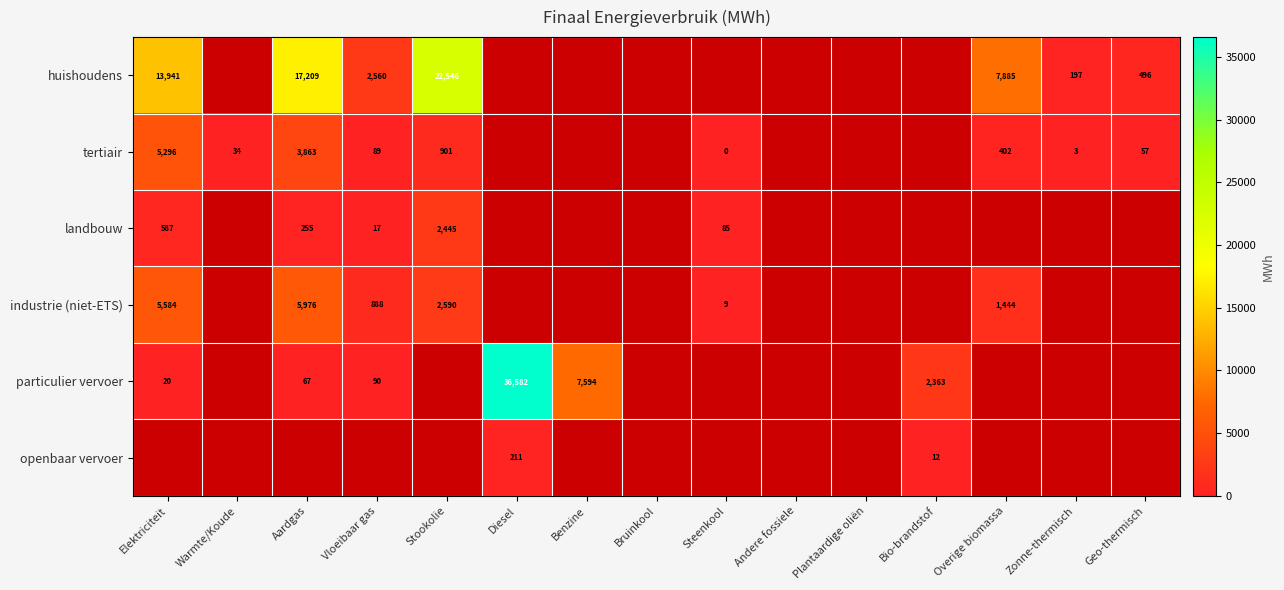

What is the spread (max minus min) of values at Vloeibaar gas?

2542.6